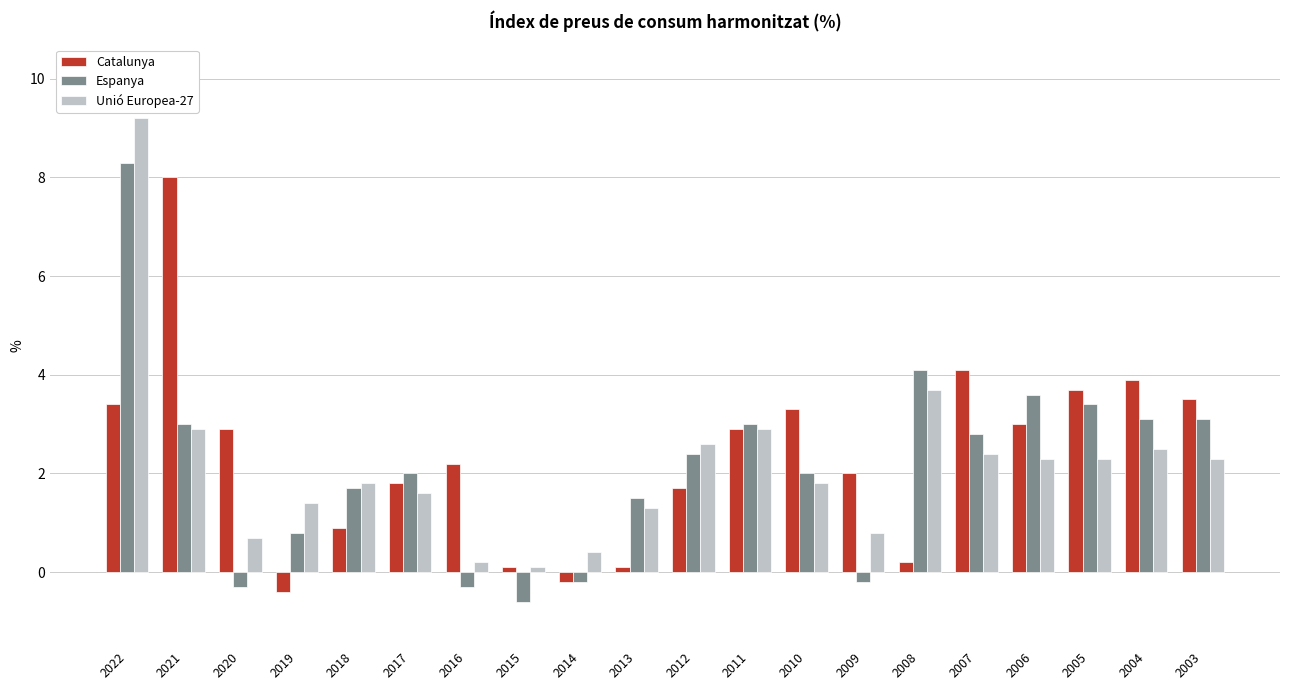

Which category has the highest value across all series?

2022